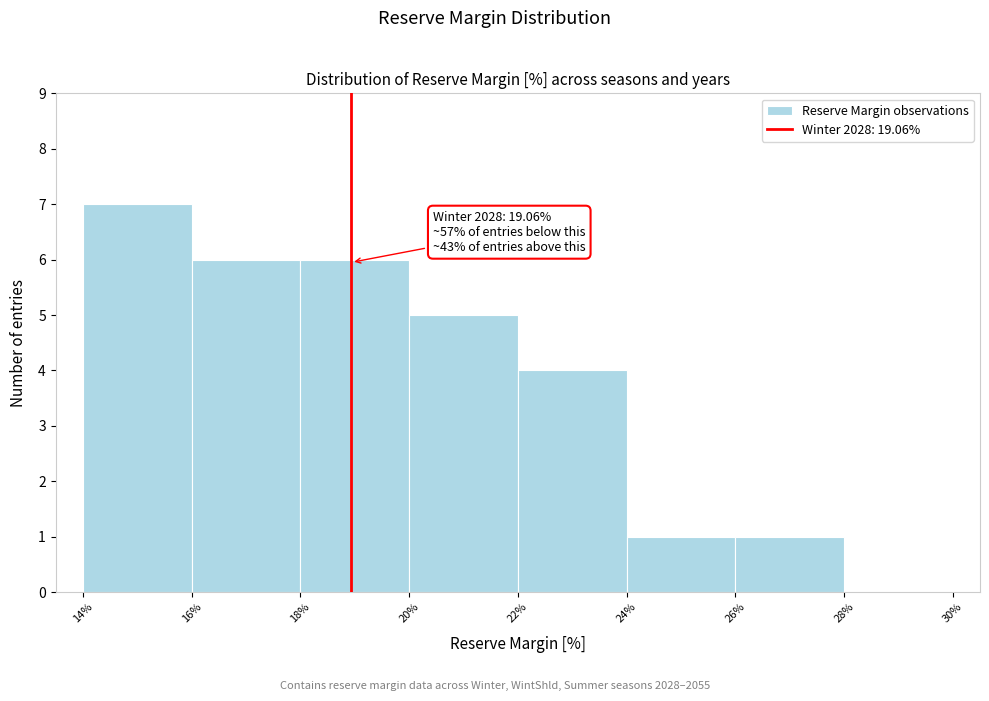

Which range on the x-axis has the tallest bar?

14% to 16%